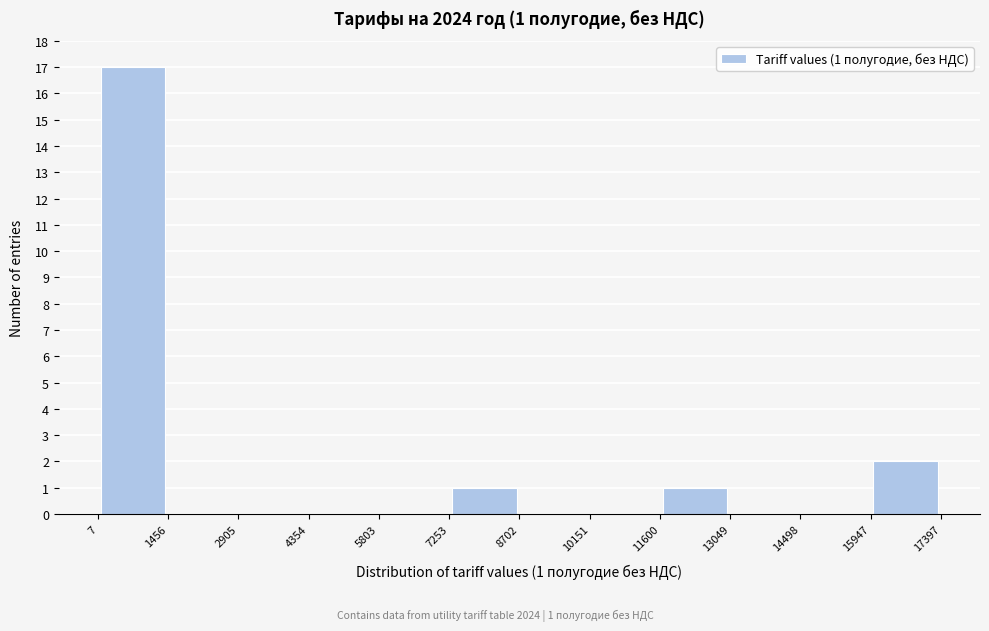

Which range on the x-axis has the tallest bar?

7 to 1456